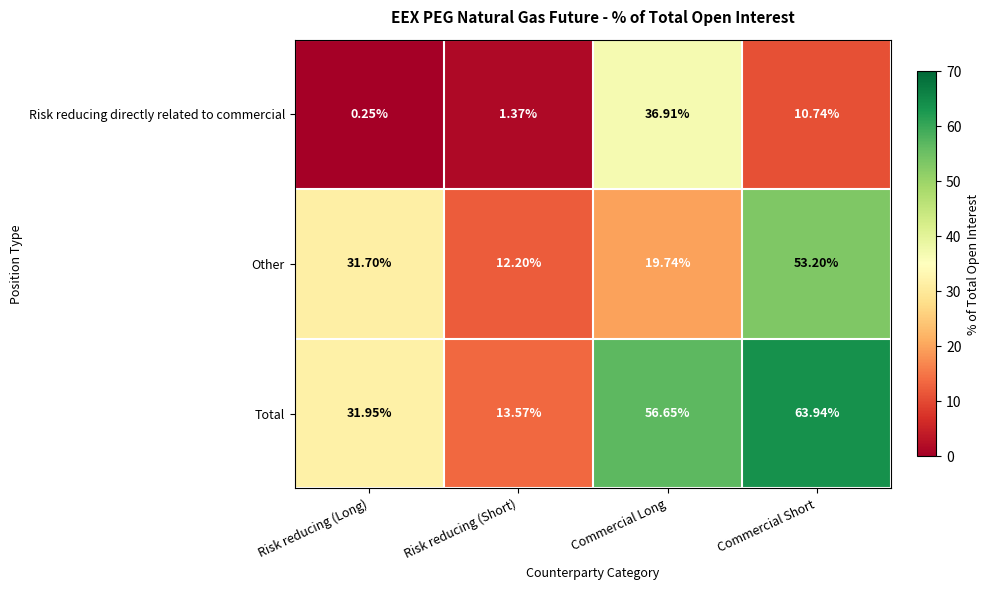

At which category is the sum across all series the highest?

Commercial Short